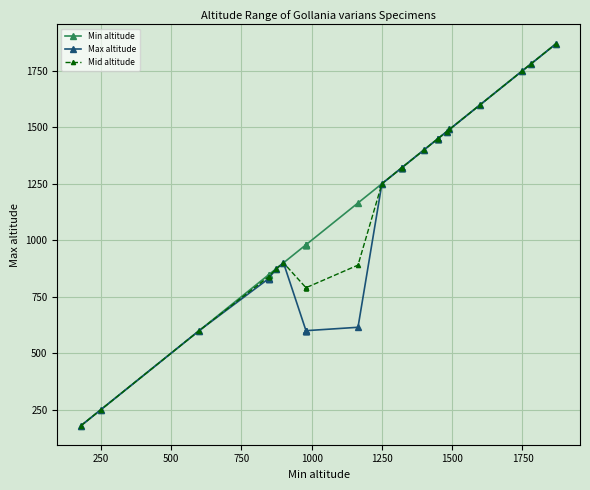

What is the difference between the maximum and minimum values in the Min altitude series?

1690.0